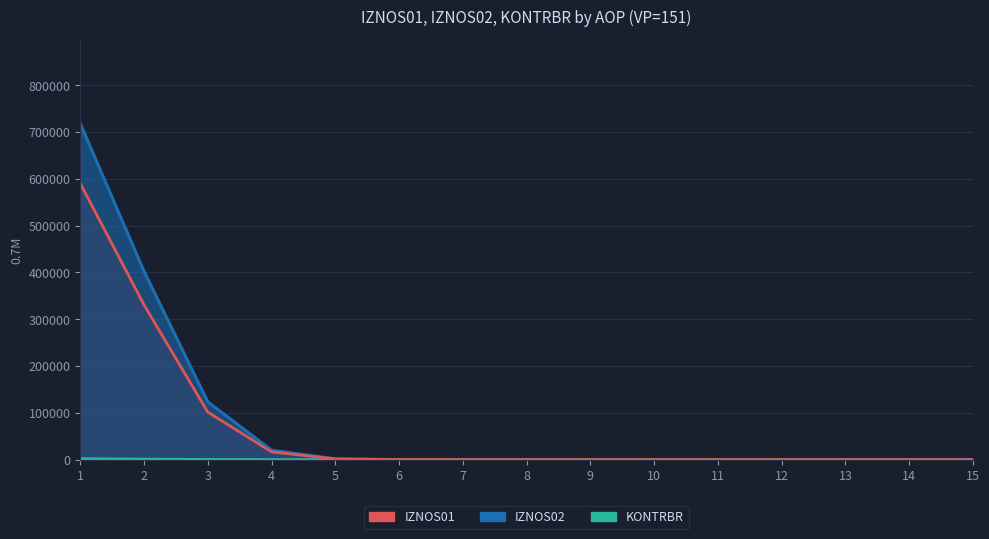

What is the average value of the KONTRBR series?

238.1